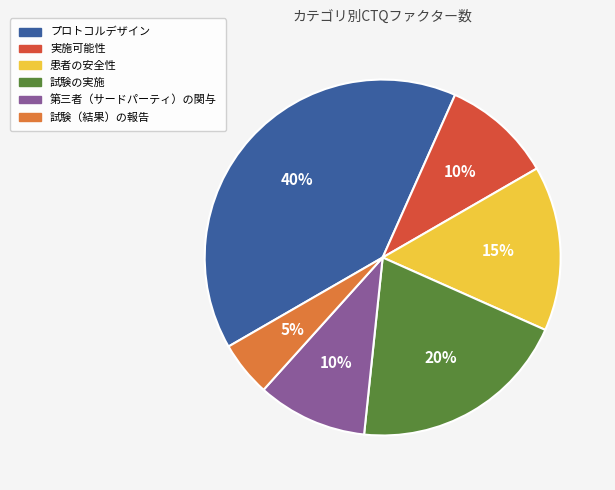

Is the sum of 試験（結果）の報告 and 実施可能性 greater than half?

No